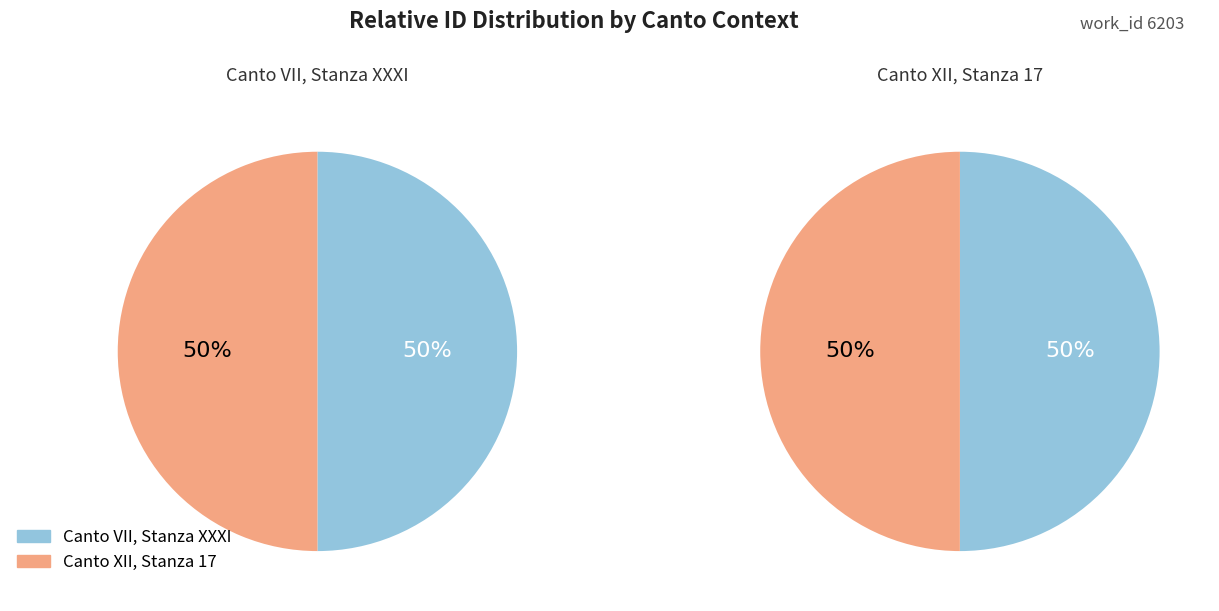

Combined, do Canto VII, Stanza XXXI and Canto XII, Stanza 17 account for over 50%?

Yes